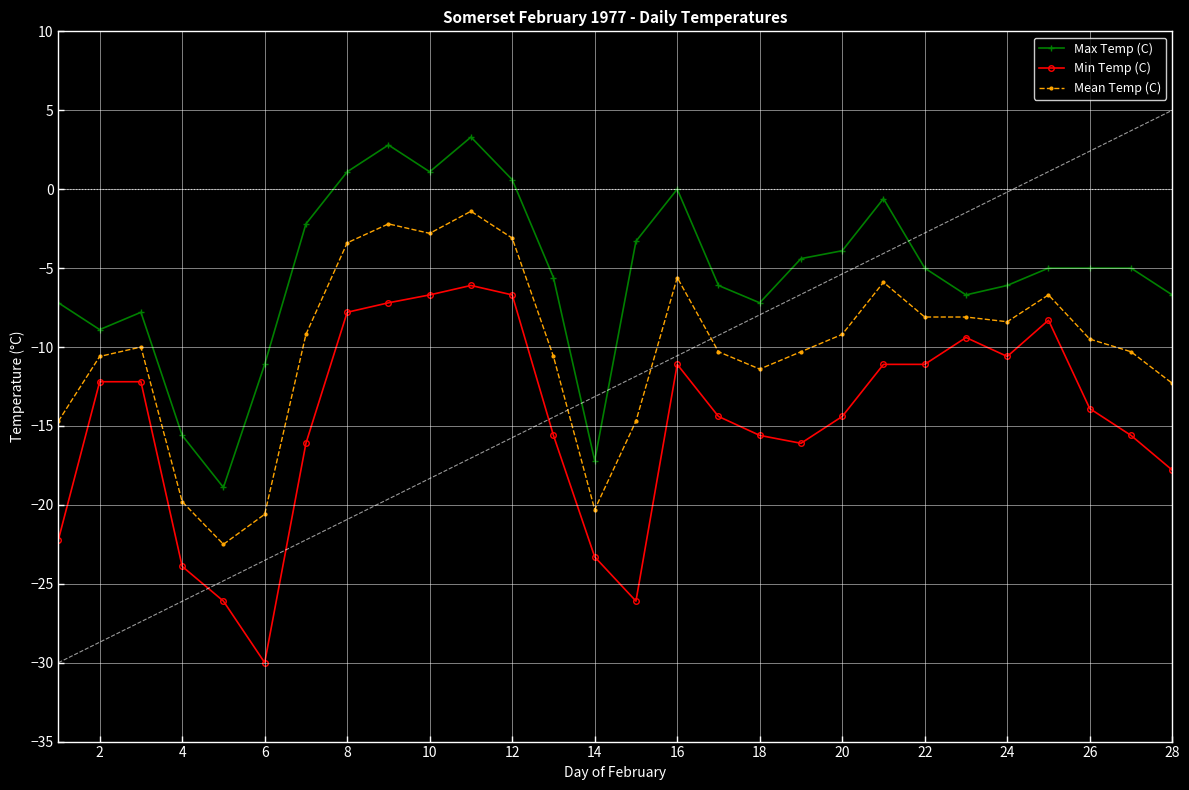

List the series in order of their overall mean, lowest first.

Min Temp (C), Mean Temp (C), Max Temp (C)